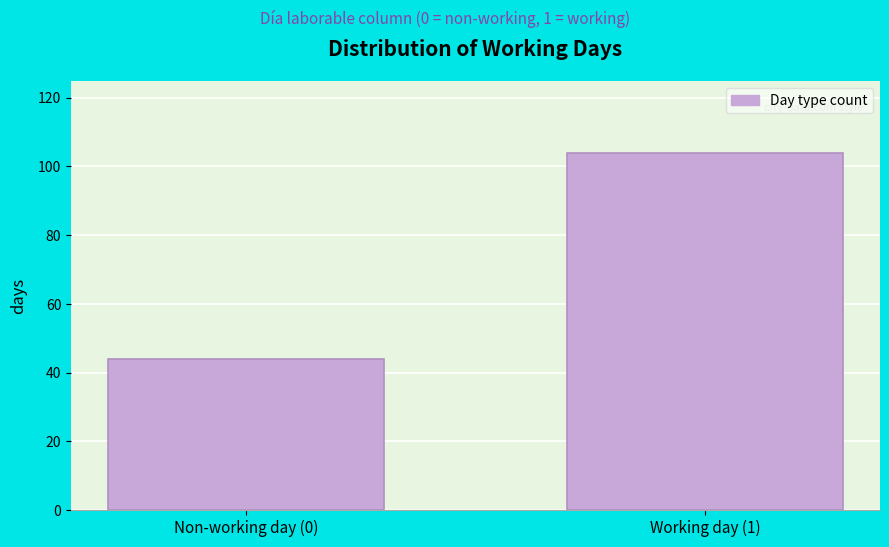

Reading left to right, what are all the values shown in this chart?

44	104